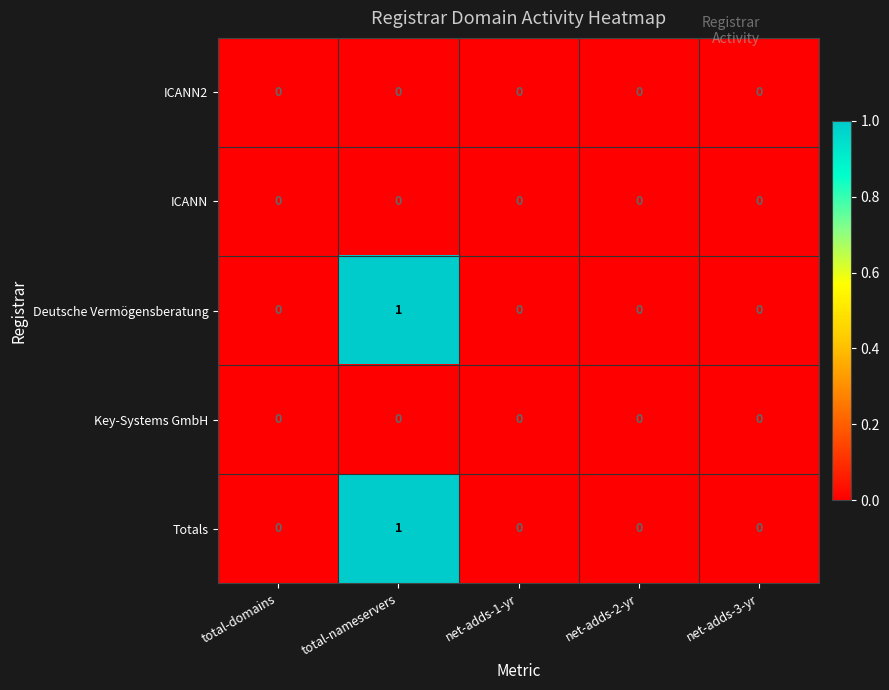

The Key-Systems GmbH series shows 0 at total-domains. True or false?

True